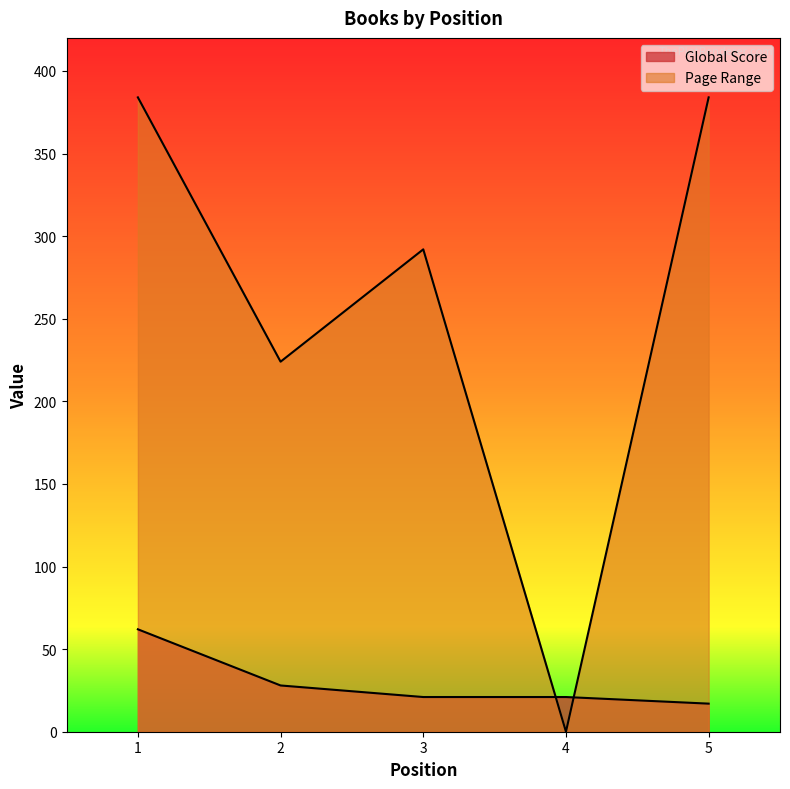

At which category is the sum across all series the highest?

1